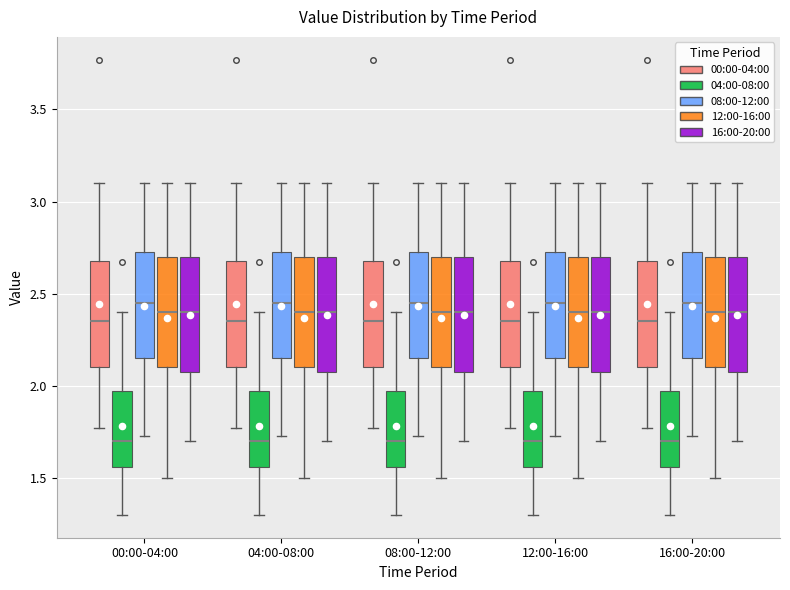

Where is the upper edge of the box for 12:00-16:00 (08:00-12:00) on the y-axis? The values are not printed on the chart, so give them approximately, as read against the axis.

2.75